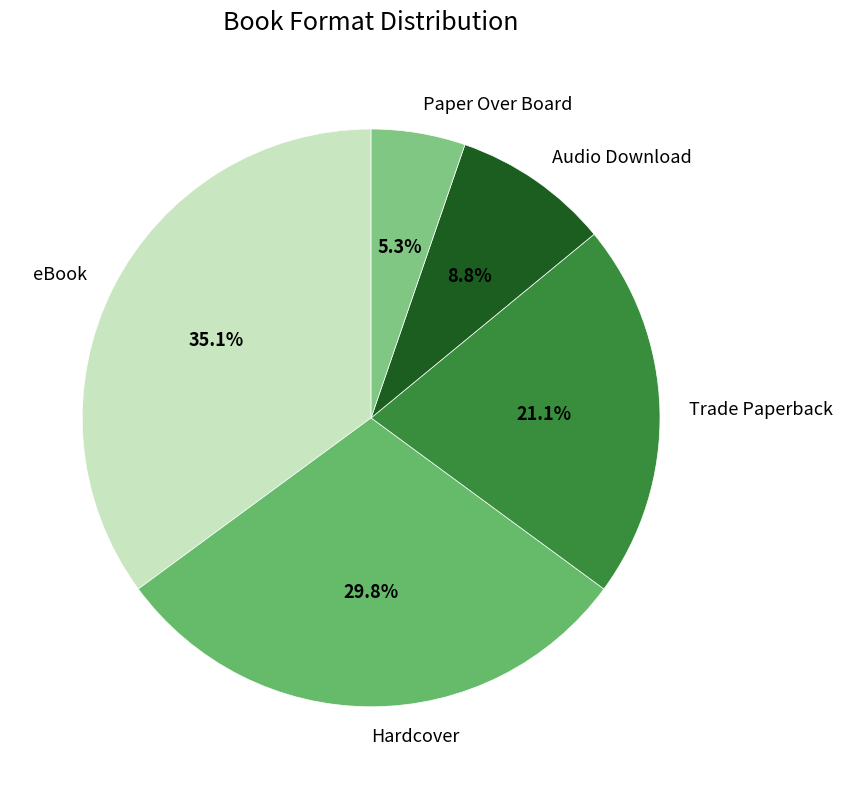

Do Trade Paperback and Hardcover together represent more than half of the pie?

Yes